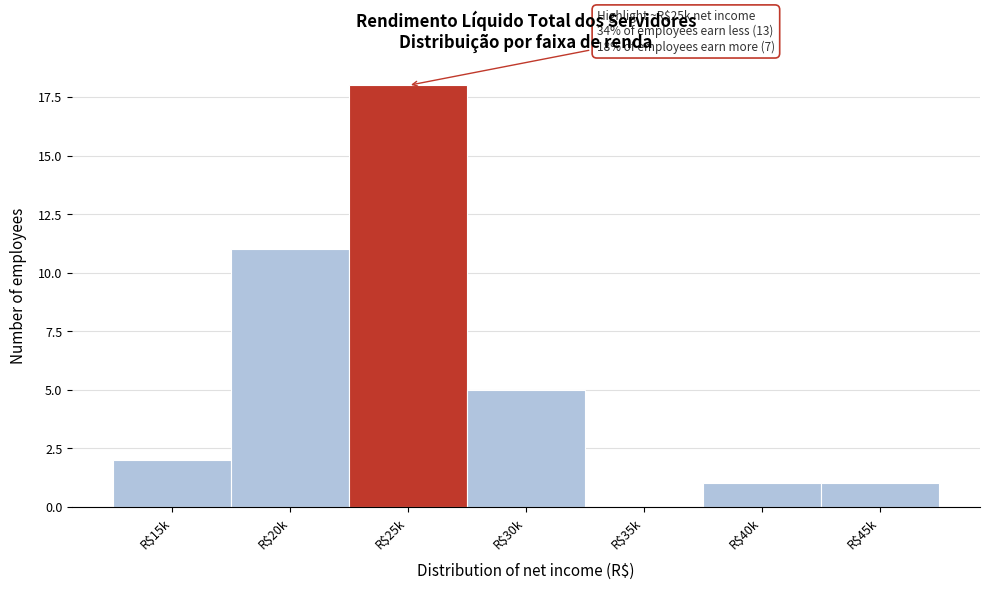

At which label is the value closest to 9?

R$20k